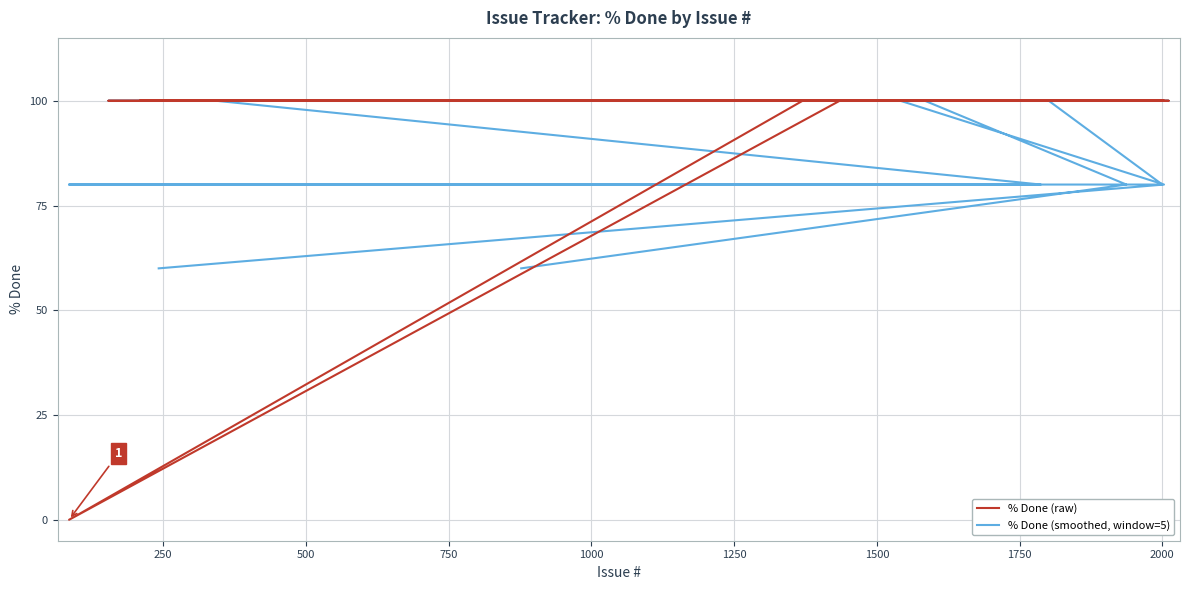

Which series has the largest range (max minus min)?

% Done (raw)